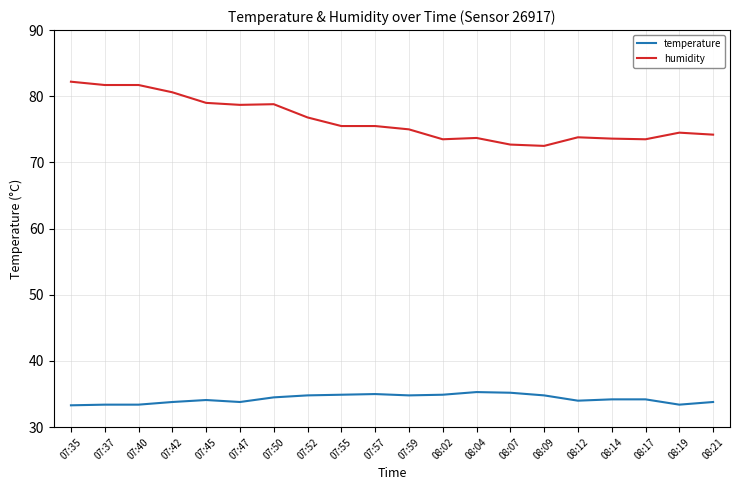

What position from the left is 07:42?

4